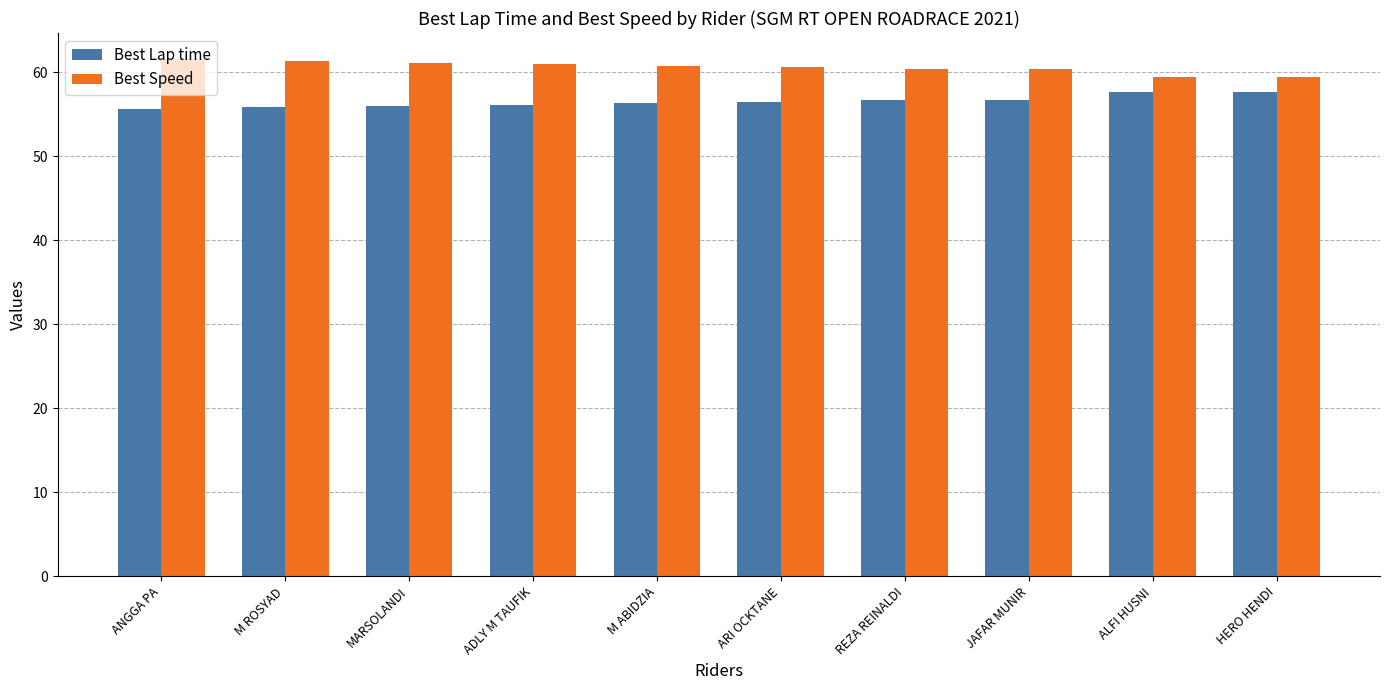

What is the sum of all Best Speed values?

605.6